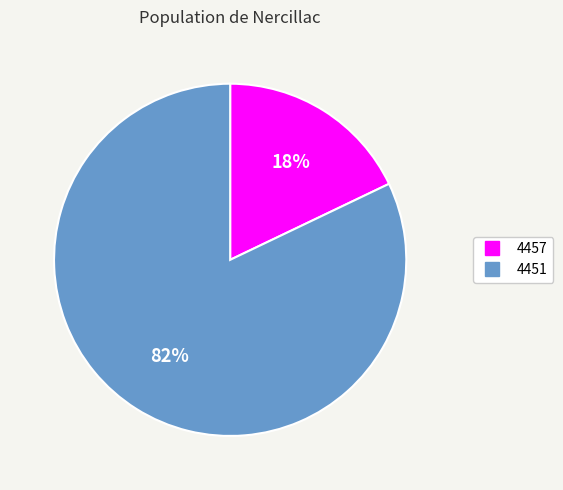

Do 4451 and 4457 together represent more than half of the pie?

Yes